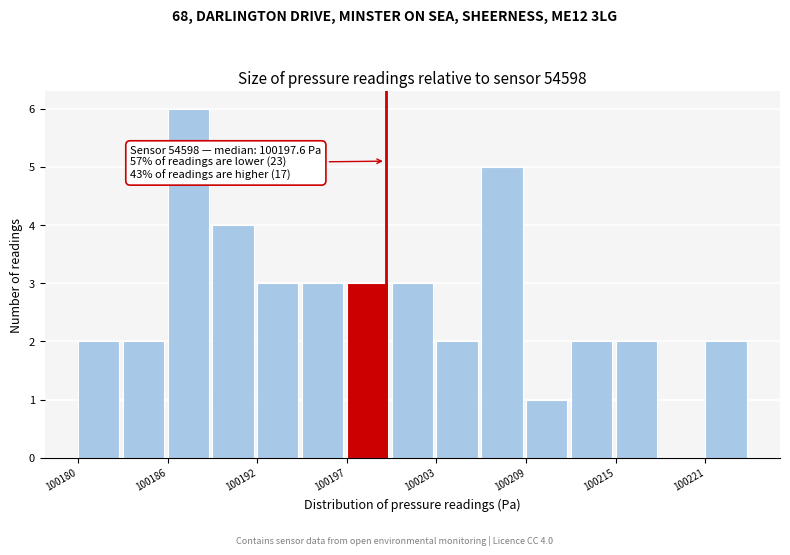

Around what value on the x-axis is the tallest bar? Give the approximate position of its centre, as read against the axis.

100187